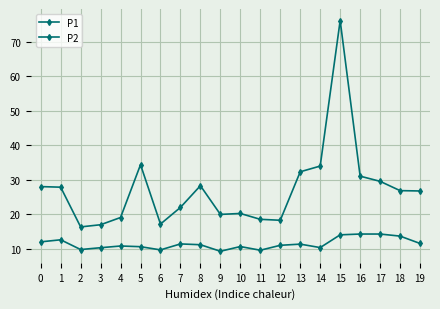

Reading right to left, transcribe all the data shown in this chart.

P1: 26.7	26.8	29.5	31.0	76.2	33.9	32.3	18.2	18.5	20.2	19.9	28.2	21.9	17.1	34.3	19.0	16.9	16.3	27.8	28.0
P2: 11.5	13.6	14.2	14.2	14.0	10.3	11.3	10.9	9.5	10.6	9.2	11.1	11.3	9.6	10.5	10.7	10.2	9.7	12.5	11.9